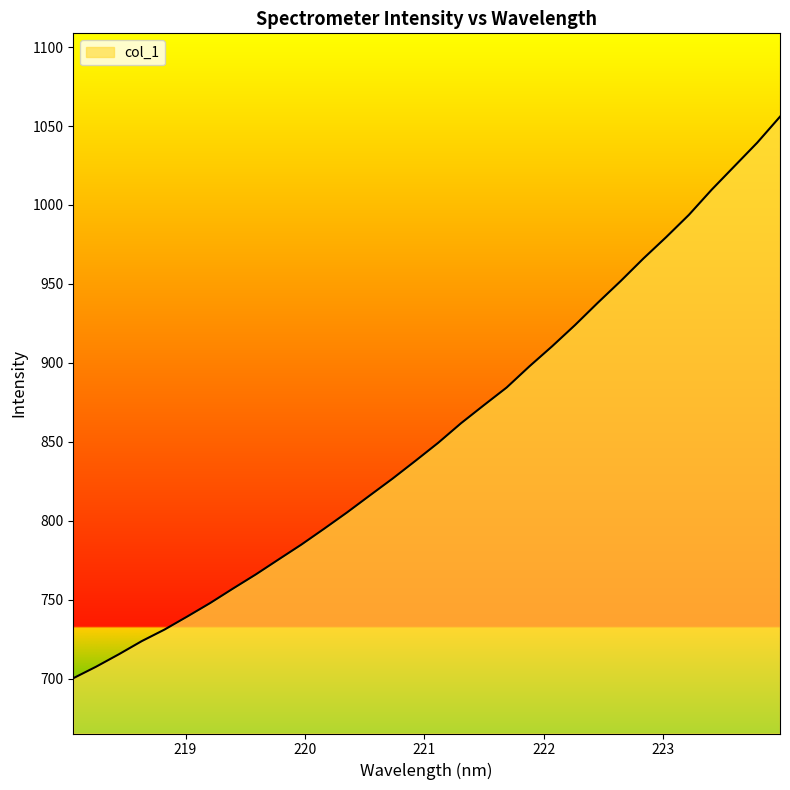

What is the difference between the maximum and minimum values?

355.7